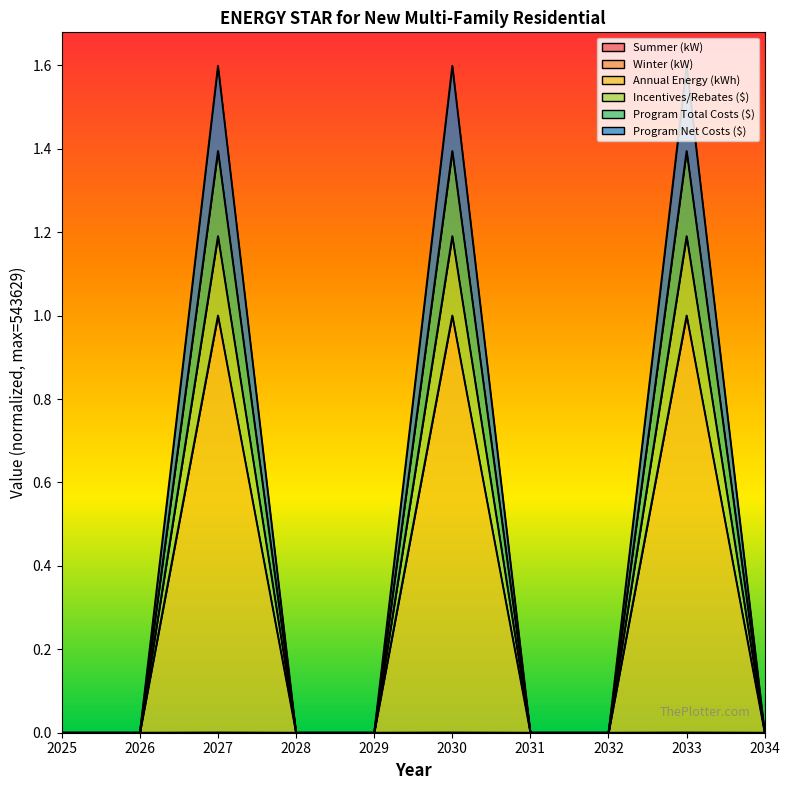

Which category has the lowest value in the Program Net Costs ($) series?

2025